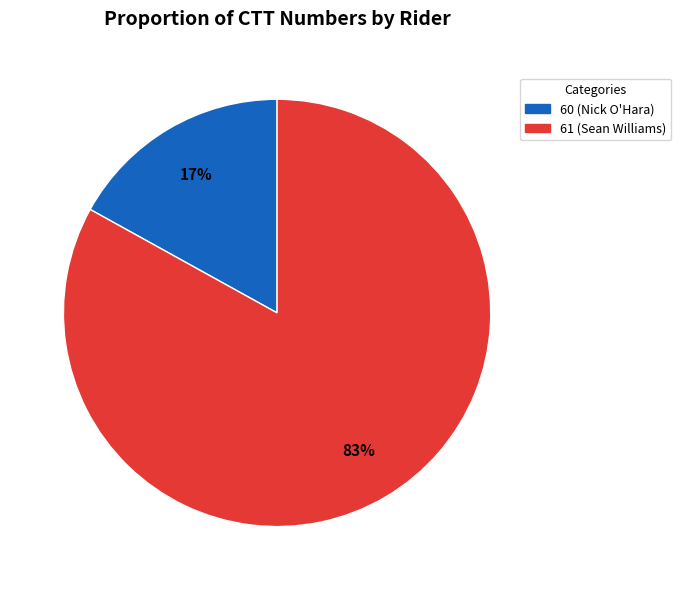

Which has a higher value, 61 (Sean Williams) or 60 (Nick O'Hara)?

61 (Sean Williams)